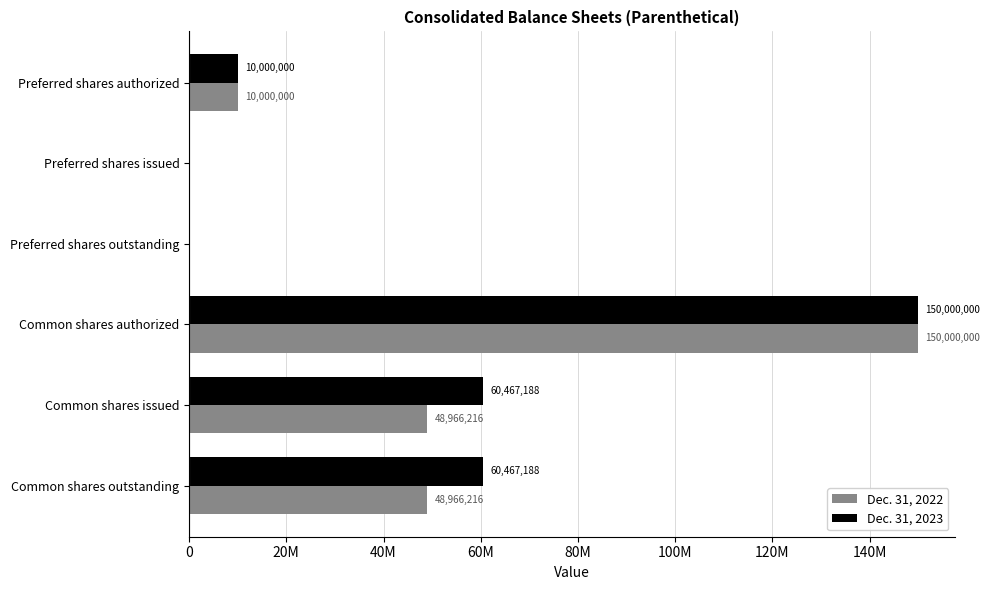

What is the difference between the maximum and second lowest values in the Dec. 31, 2022 series?

150000000